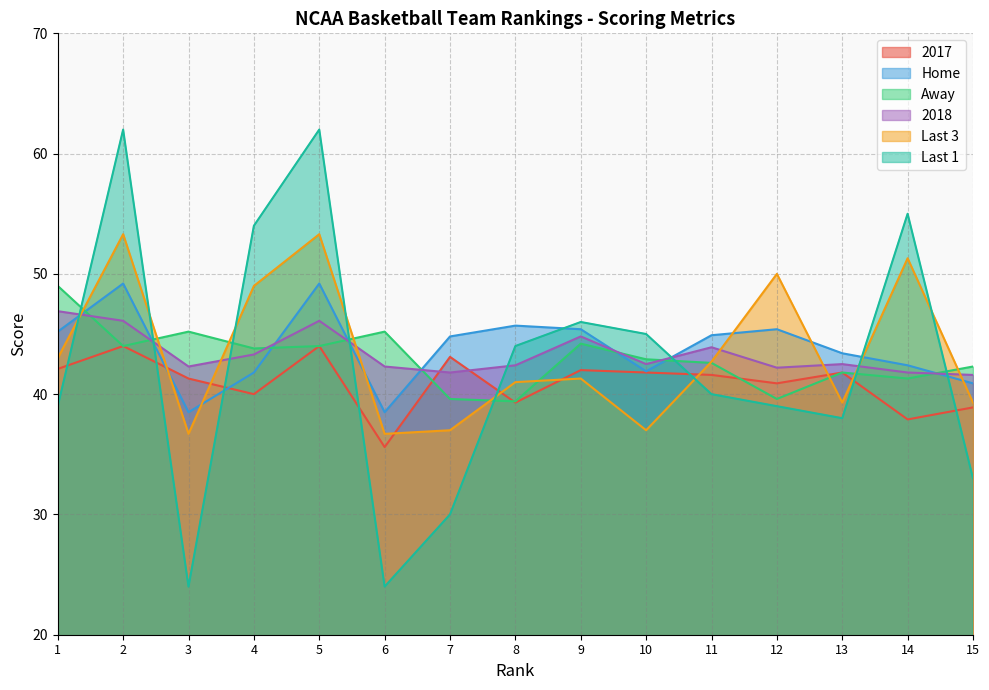

The Away series shows 13.5 at 9. True or false?

False